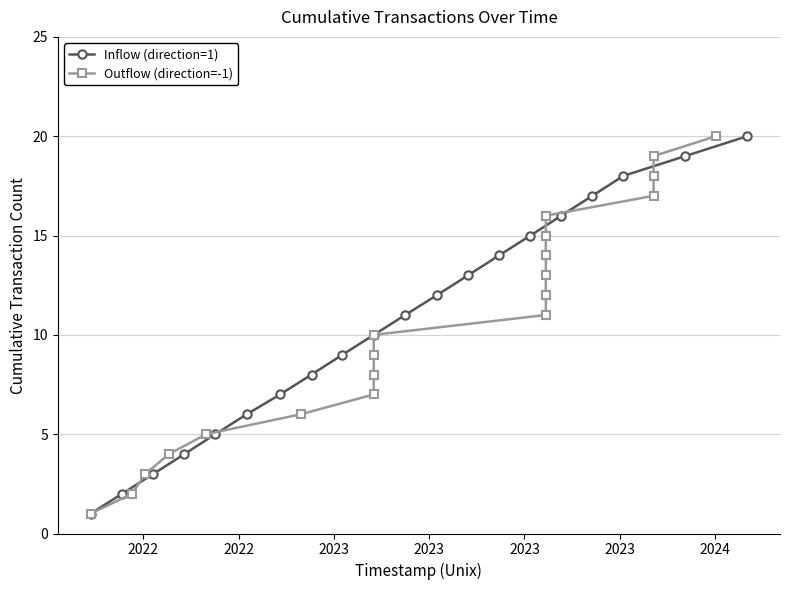

Is this an area chart (filled region under the line)?

No